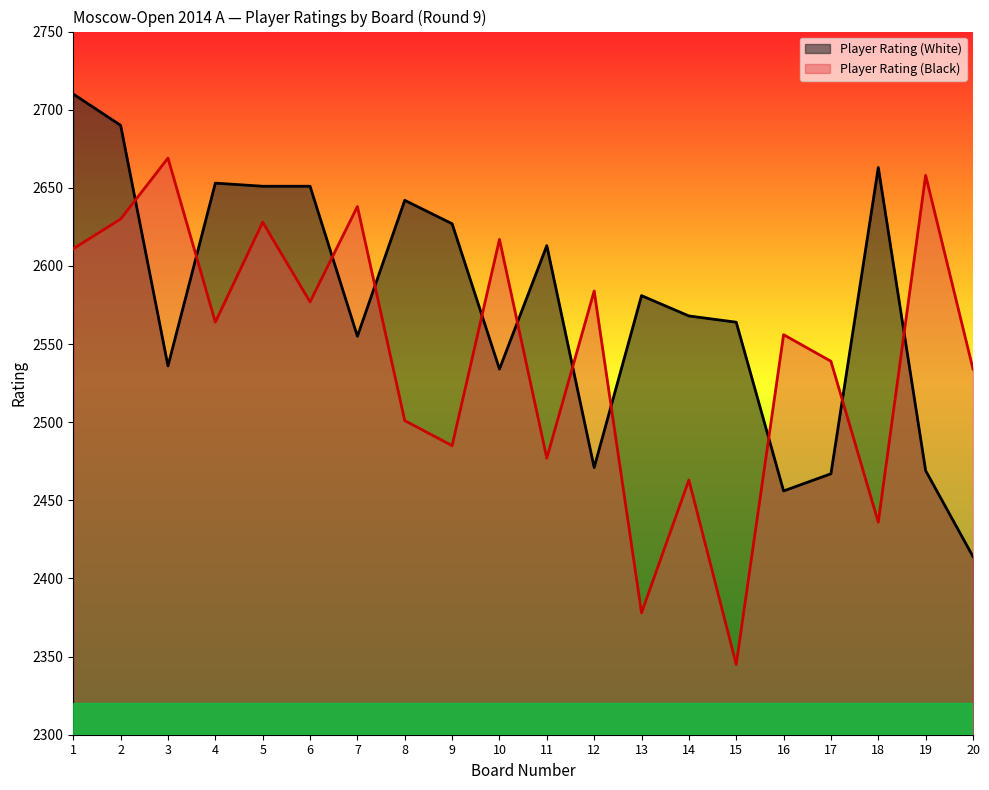

What is the difference between the second highest and minimum values in the Player Rating (White) series?

276